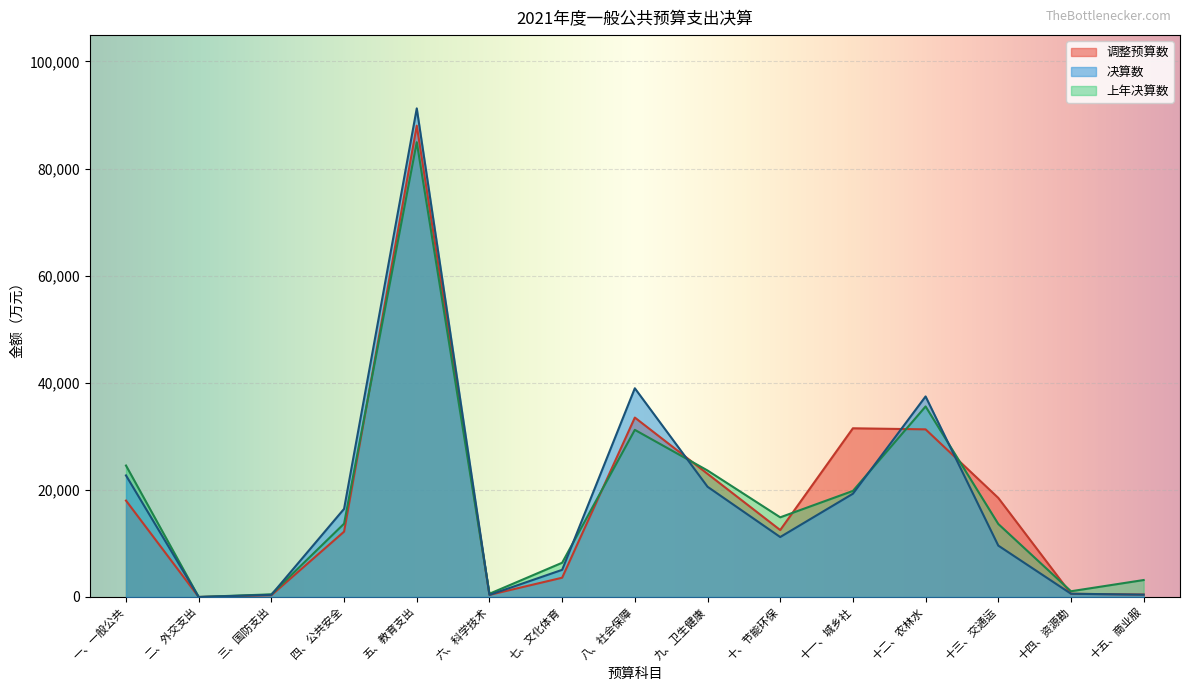

The 决算数 series shows 894 at 二十一、灾害防治及应急管理支出. True or false?

False